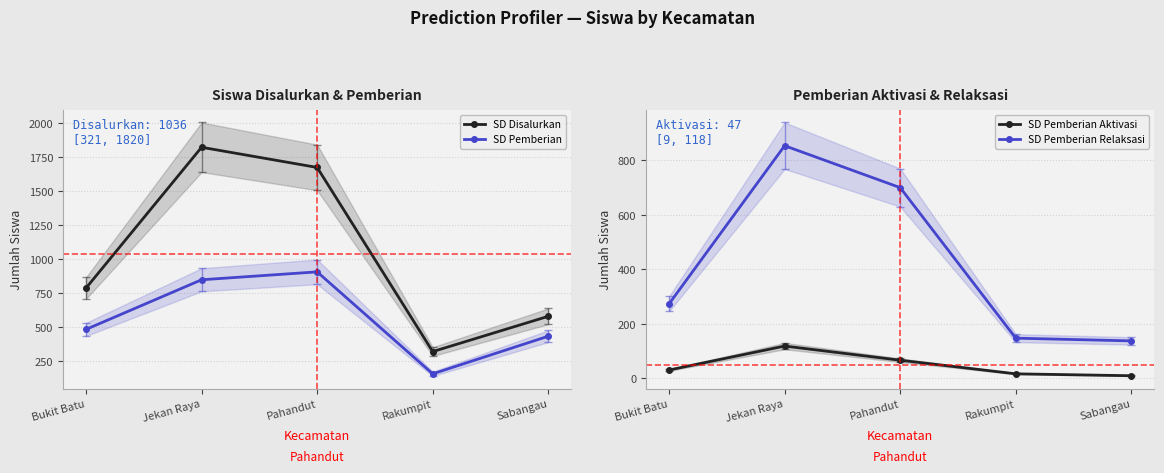

At which label does SD Pemberian Aktivasi first exceed 30?

Jekan Raya